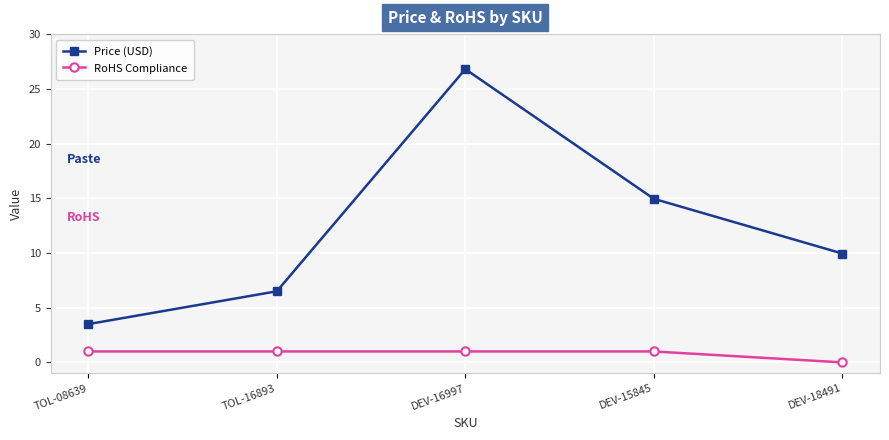

What is the average value of the Price (USD) series?

12.3